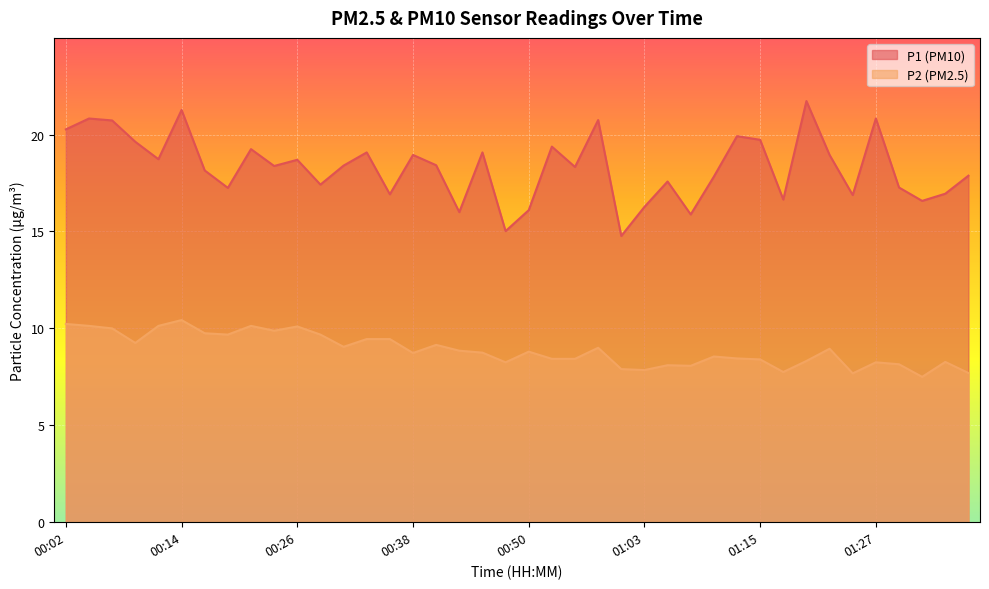

Which has a higher value, 01:34 or 01:17?

01:34